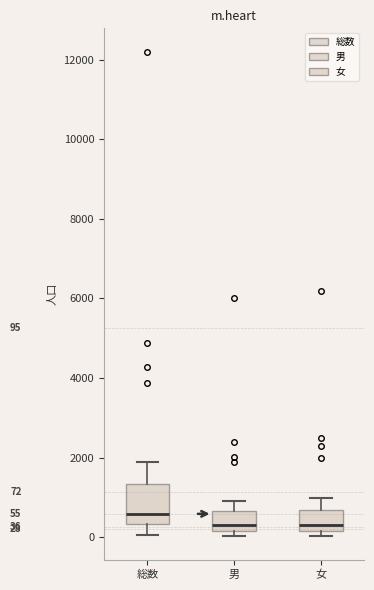

Which box is the tallest, from its lower edge to its upper edge?

総数